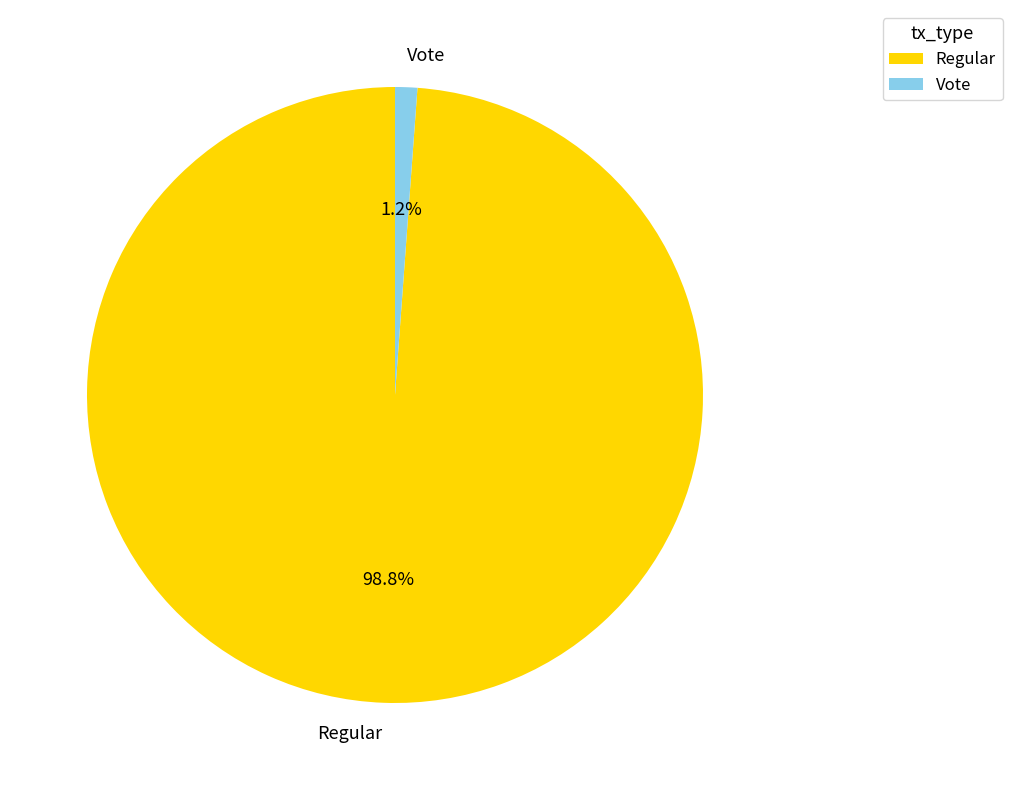

Combined, what portion of the pie is Vote and Regular?

100.0%